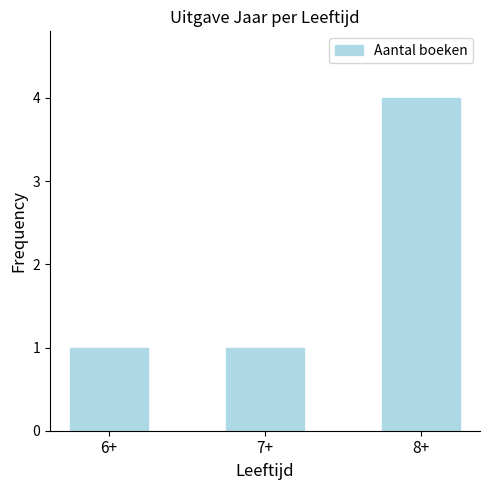

What is the greatest value displayed?

4